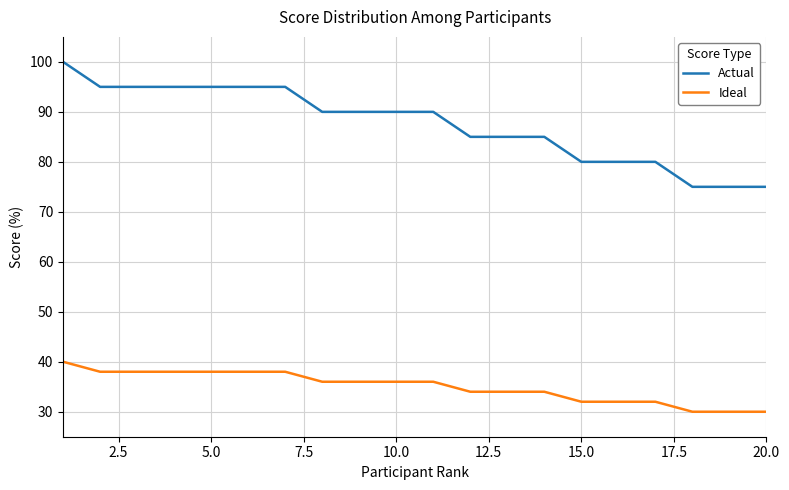

Which series has the largest total across all categories?

Actual